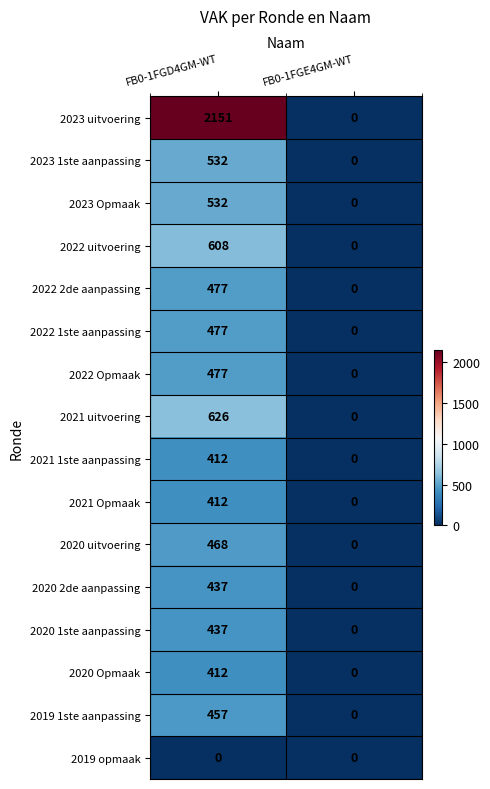

What is the sum of all 2021 1ste aanpassing values?

412